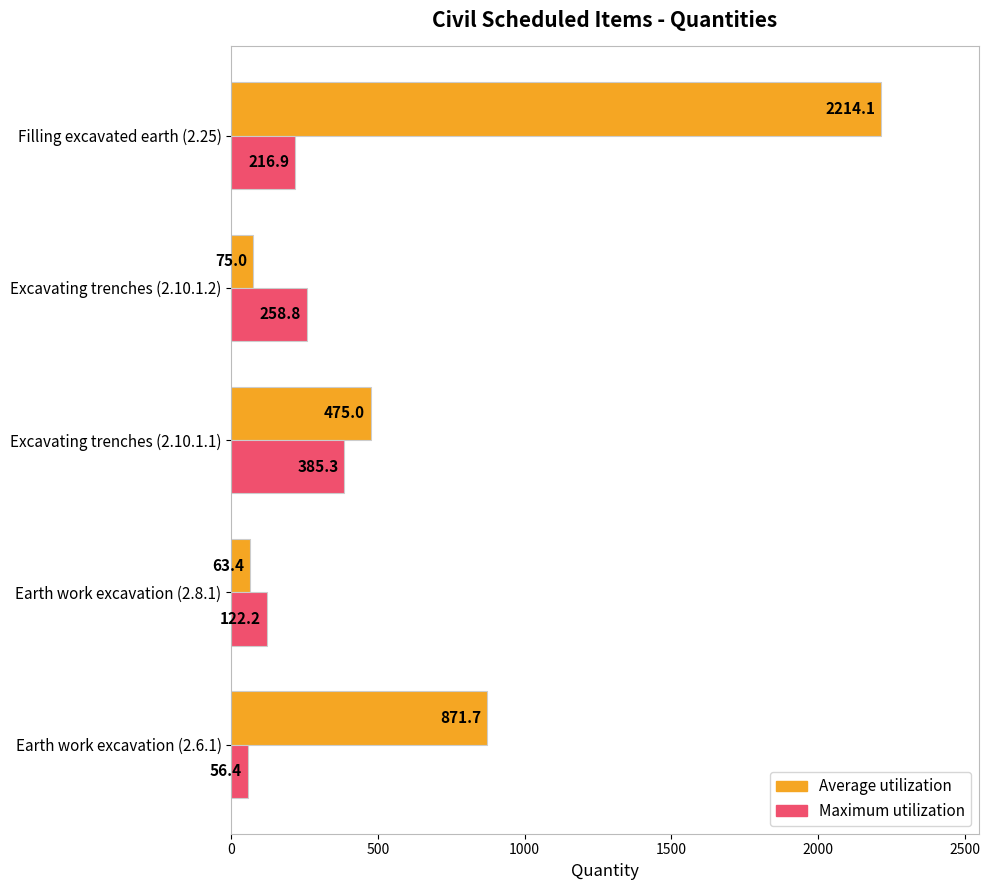

What is the minimum value shown in the chart?

56.4